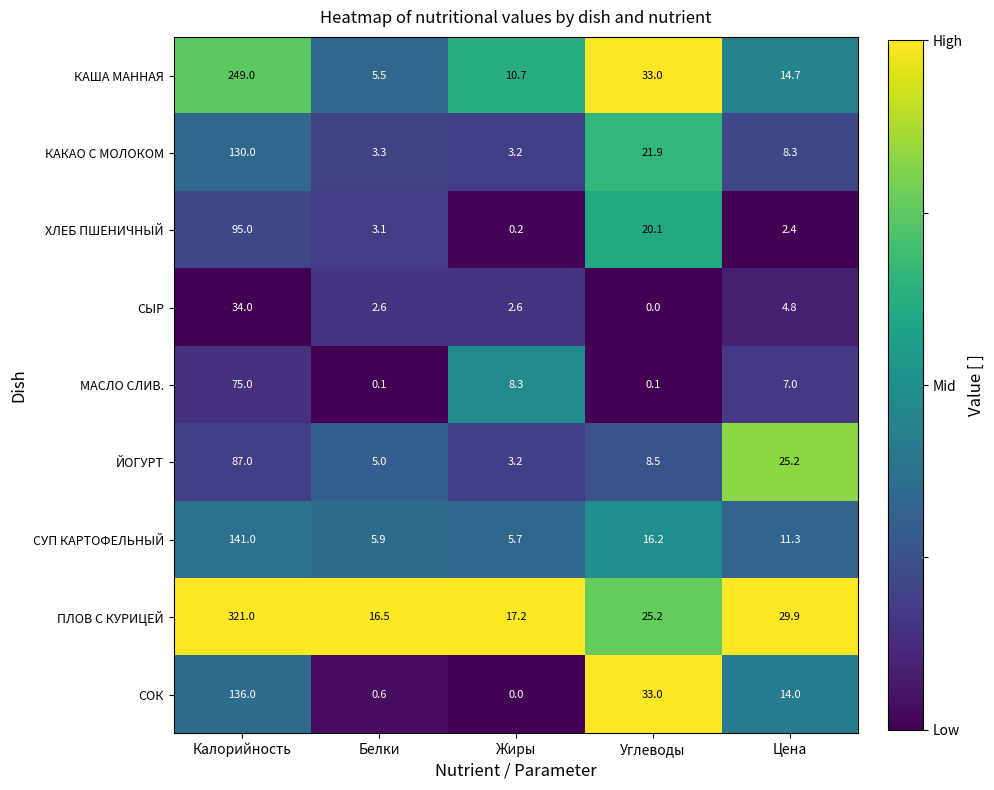

At how many categories does at least one series exceed 0?

5